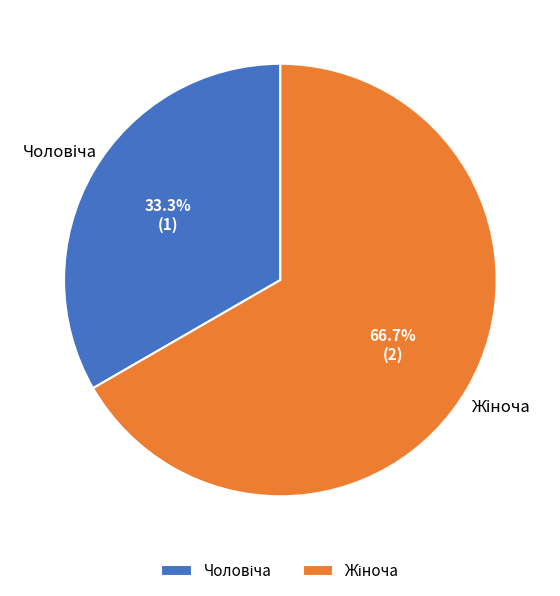

Is there any slice that represents more than half of the pie?

Yes